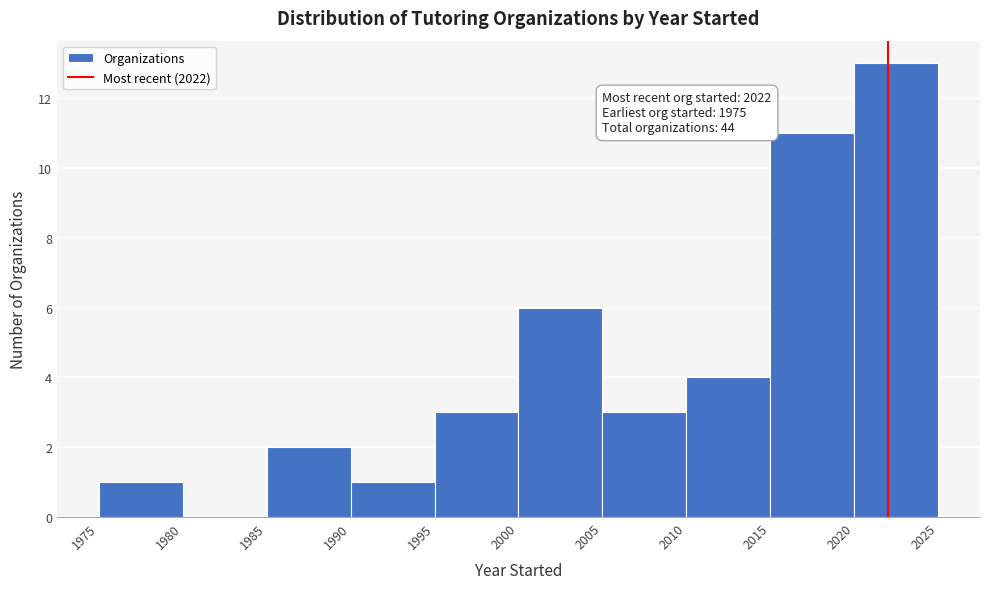

Which range on the x-axis has the tallest bar?

2020 to 2025